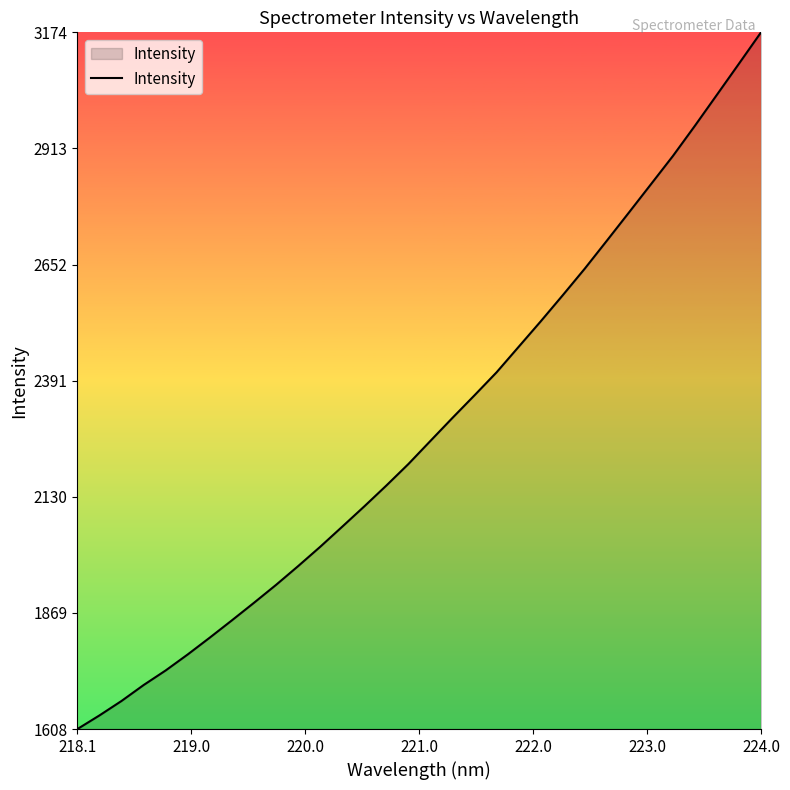

What is the maximum value shown in the chart?

3174.4